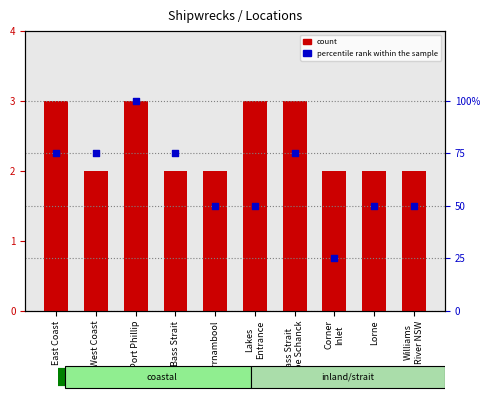

What are all the series names shown in the legend?

count, percentile rank within the sample